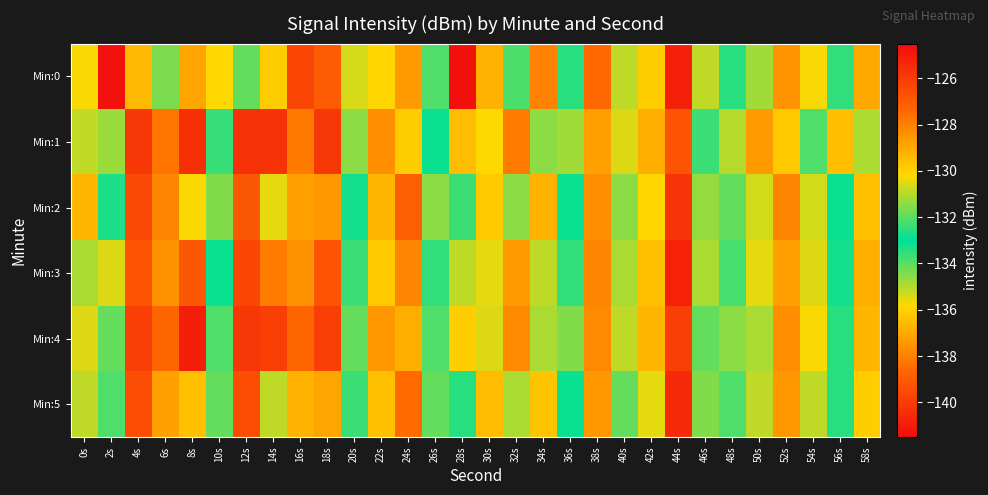

Reading left to right, what are all the values shown in this chart?

Min:0: 0s=-130.2	2s=-124.7	4s=-129.4	6s=-131.6	8s=-137.1	10s=-135.8	12s=-131.9	14s=-129.9	16s=-126.3	18s=-127.0	20s=-130.6	22s=-130.1	24s=-128.7	26s=-132.1	28s=-141.3	30s=-129.2	32s=-132.1	34s=-137.9	36s=-133.4	38s=-127.4	40s=-135.1	42s=-129.9	44s=-125.2	46s=-130.9	48s=-133.5	50s=-131.2	52s=-128.5	54s=-135.7	56s=-133.5	58s=-129.0
Min:1: 0s=-130.9	2s=-131.3	4s=-125.9	6s=-127.7	8s=-140.4	10s=-132.4	12s=-125.7	14s=-125.7	16s=-138.1	18s=-125.9	20s=-131.4	22s=-128.3	24s=-129.9	26s=-133.1	28s=-136.5	30s=-130.2	32s=-127.9	34s=-134.6	36s=-131.2	38s=-128.8	40s=-135.4	42s=-129.1	44s=-126.8	46s=-132.3	48s=-131.0	50s=-128.7	52s=-136.2	54s=-133.9	56s=-129.5	58s=-131.1
Min:2: 0s=-129.3	2s=-132.7	4s=-126.5	6s=-128.1	8s=-135.8	10s=-131.6	12s=-126.9	14s=-130.4	16s=-137.2	18s=-128.6	20s=-132.8	22s=-129.3	24s=-127.1	26s=-134.6	28s=-132.3	30s=-129.8	32s=-131.4	34s=-136.8	36s=-133.1	38s=-128.3	40s=-134.6	42s=-130.1	44s=-125.8	46s=-131.3	48s=-134.1	50s=-130.7	52s=-128.1	54s=-135.3	56s=-133.1	58s=-129.6
Min:3: 0s=-131.1	2s=-130.6	4s=-126.8	6s=-128.4	8s=-139.1	10s=-132.9	12s=-126.3	14s=-127.9	16s=-137.6	18s=-126.8	20s=-132.3	22s=-129.8	24s=-128.1	26s=-133.6	28s=-135.1	30s=-130.4	32s=-128.7	34s=-135.1	36s=-132.4	38s=-128.1	40s=-134.9	42s=-129.6	44s=-125.2	46s=-131.1	48s=-133.8	50s=-130.4	52s=-128.8	54s=-135.4	56s=-133.2	58s=-129.1
Min:4: 0s=-130.6	2s=-131.9	4s=-126.1	6s=-127.3	8s=-140.9	10s=-132.1	12s=-125.9	14s=-126.1	16s=-138.7	18s=-126.1	20s=-131.9	22s=-128.6	24s=-129.1	26s=-133.9	28s=-136.1	30s=-130.6	32s=-128.2	34s=-134.9	36s=-131.6	38s=-128.2	40s=-135.1	42s=-129.3	44s=-126.1	46s=-131.9	48s=-134.6	50s=-131.1	52s=-128.3	54s=-135.8	56s=-133.4	58s=-129.3
Min:5: 0s=-130.9	2s=-132.1	4s=-126.6	6s=-128.8	8s=-136.4	10s=-131.9	12s=-126.6	14s=-130.9	16s=-136.8	18s=-128.9	20s=-132.3	22s=-129.6	24s=-127.5	26s=-134.1	28s=-132.6	30s=-129.4	32s=-131.1	34s=-136.3	36s=-132.9	38s=-128.6	40s=-134.1	42s=-130.4	44s=-125.5	46s=-131.6	48s=-133.9	50s=-130.9	52s=-128.6	54s=-135.1	56s=-133.4	58s=-129.9